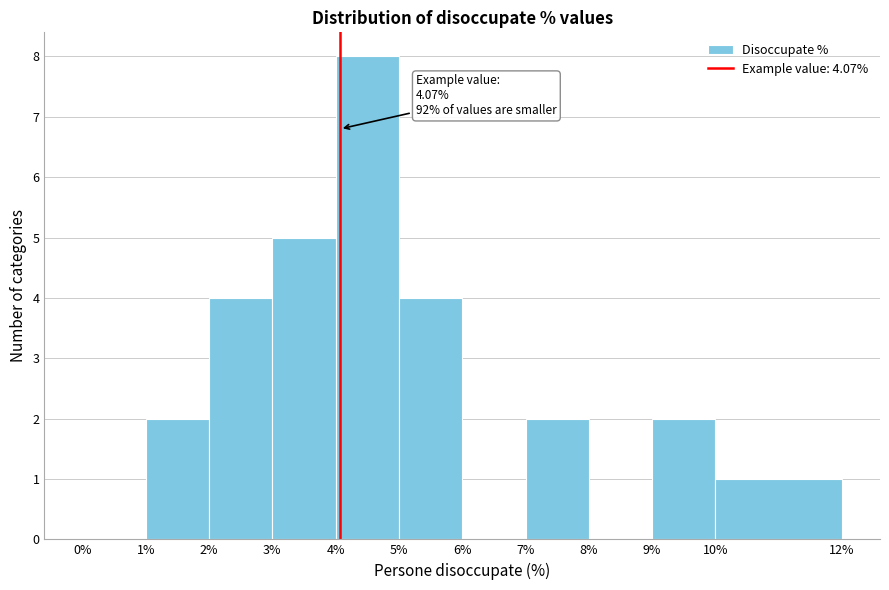

Which range on the x-axis has the tallest bar?

4% to 5%